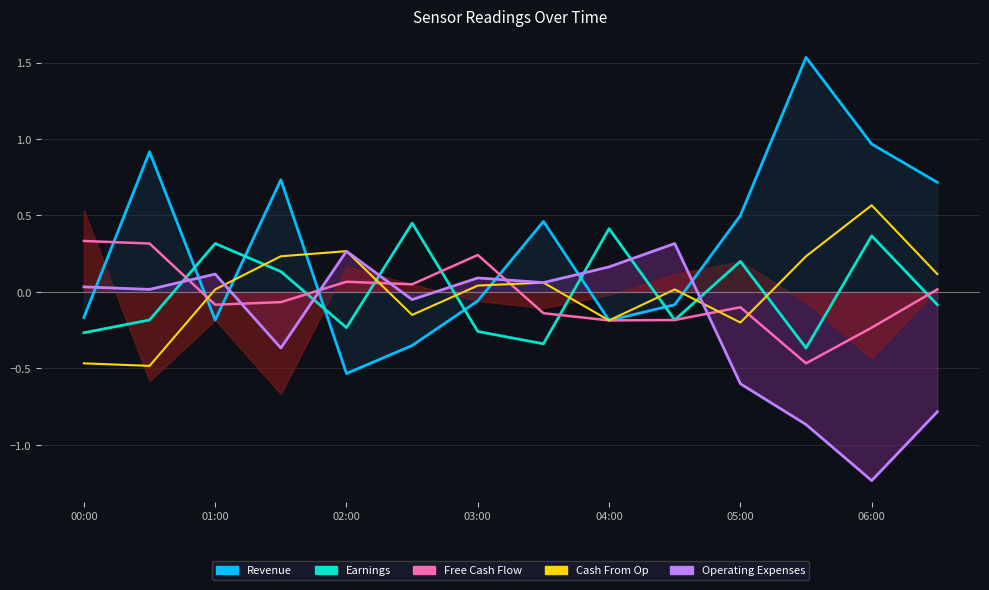

List the labels in order of Earnings value, smallest first.

11, 7, 00:00, 06:00, 04:00, 01:00, 9, 13, 03:00, 10, 02:00, 12, 8, 05:00